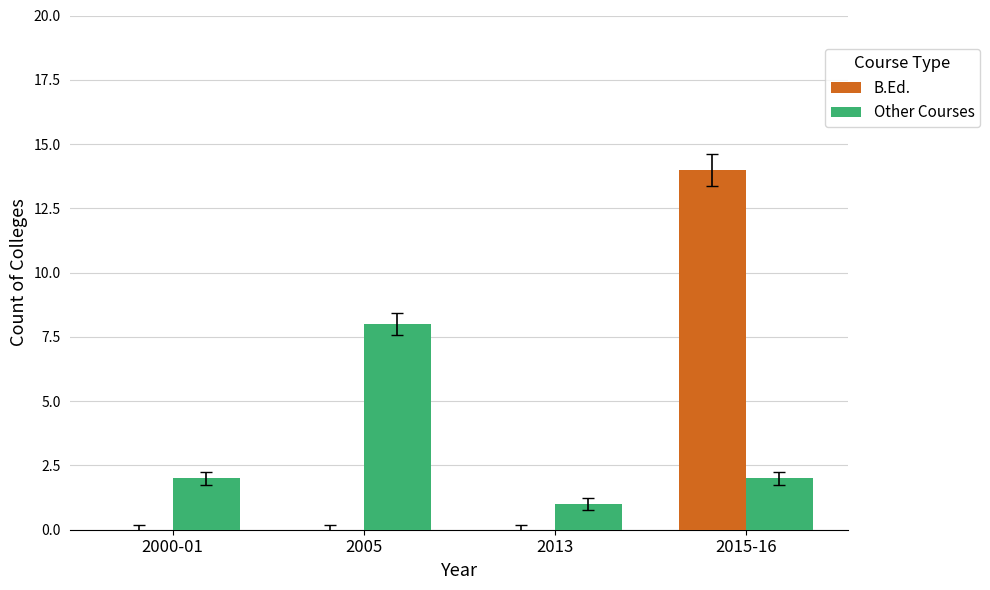

The value of Other Courses at 2013 is 1. True or false?

True